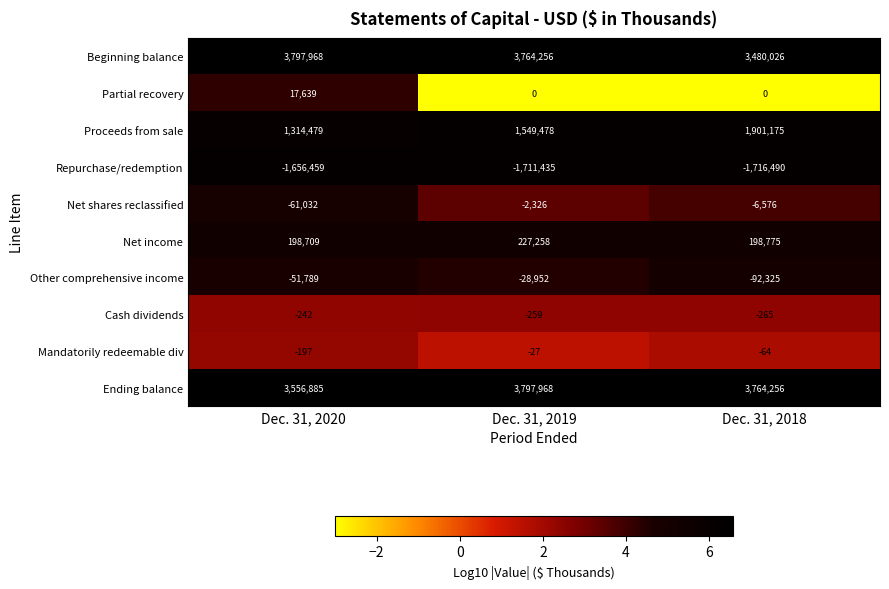

What is the difference between the maximum and minimum values in the Mandatorily redeemable div series?

170